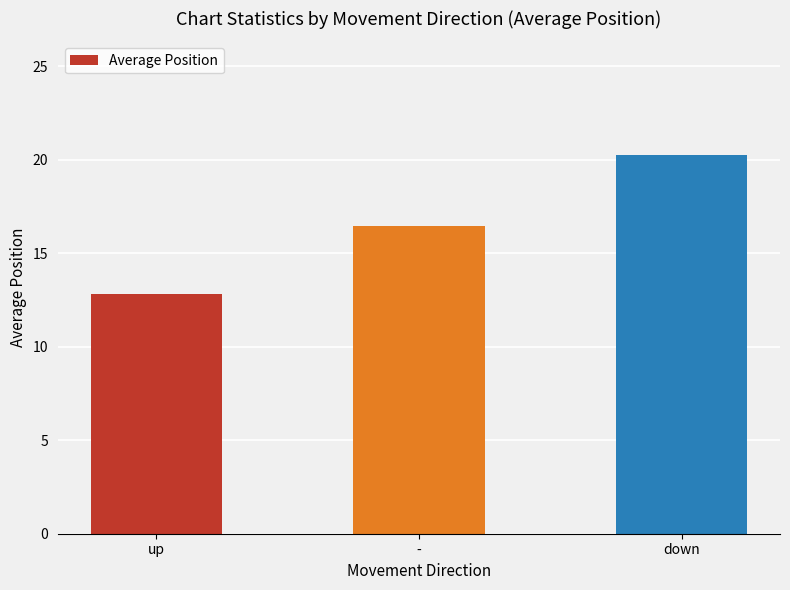

What is the difference between the maximum and minimum values?

7.4